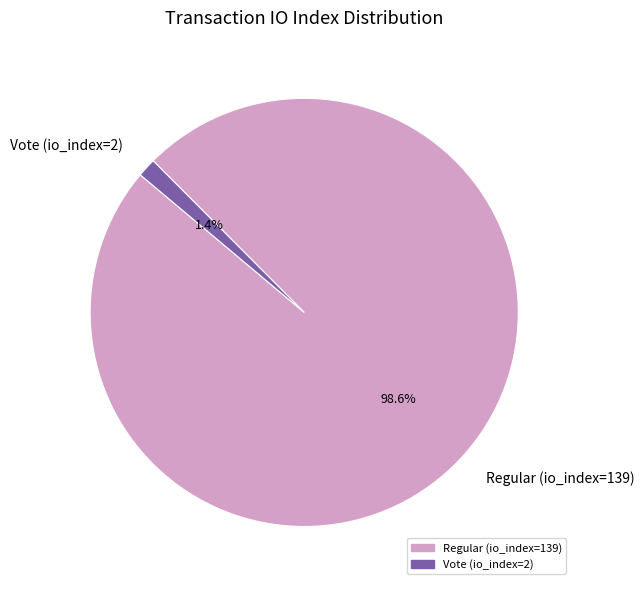

Which slice is the largest?

Regular (io_index=139)